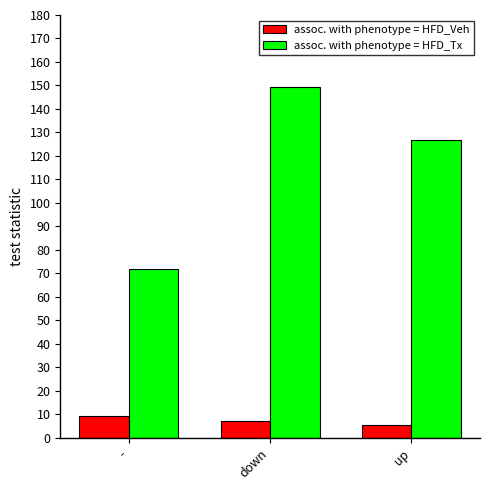

How many categories are shown in the chart?

3